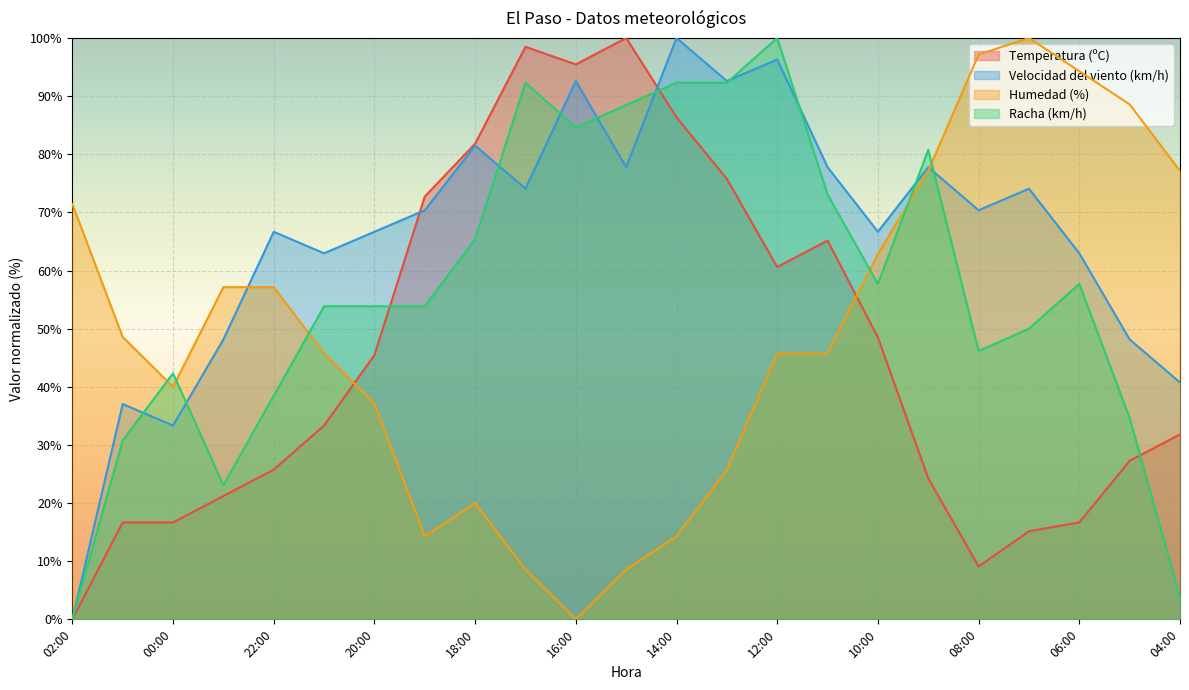

What is the difference between the highest and lowest values at 13:00?

66.9